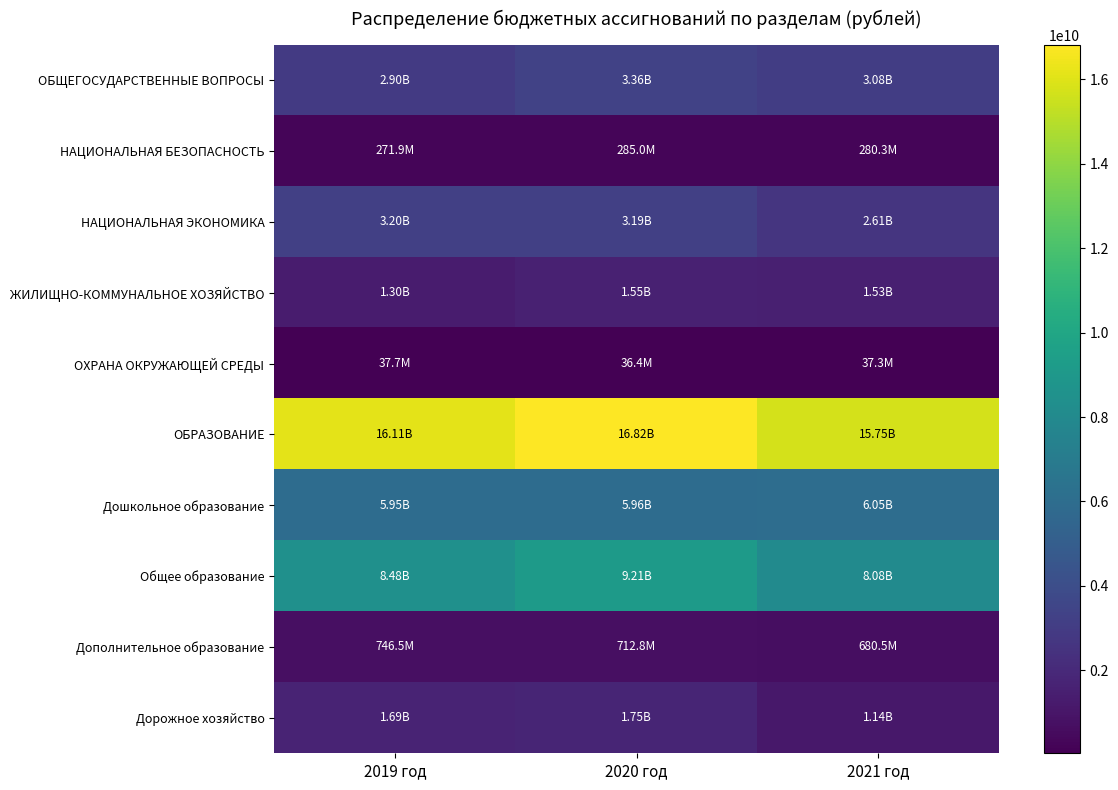

Between 2021 год and 2019 год, which is larger?

2021 год